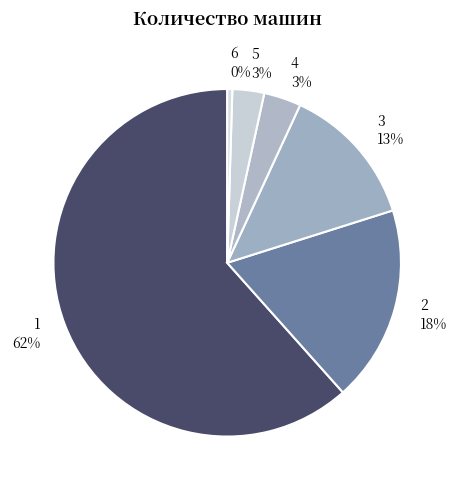

True or false: 1 accounts for 49% of the total.

False